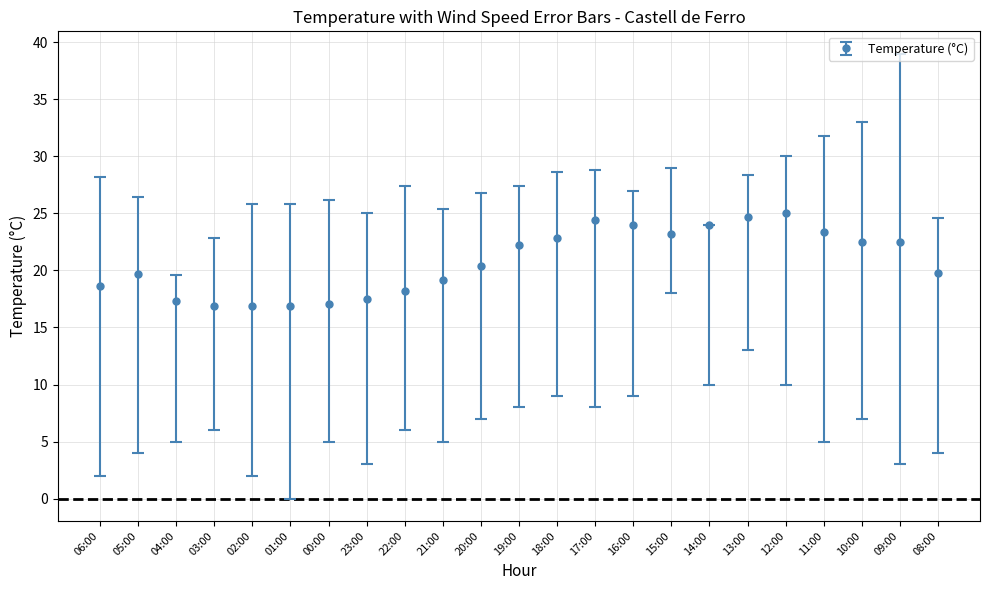

What is the label of the 21st point from the right?

04:00